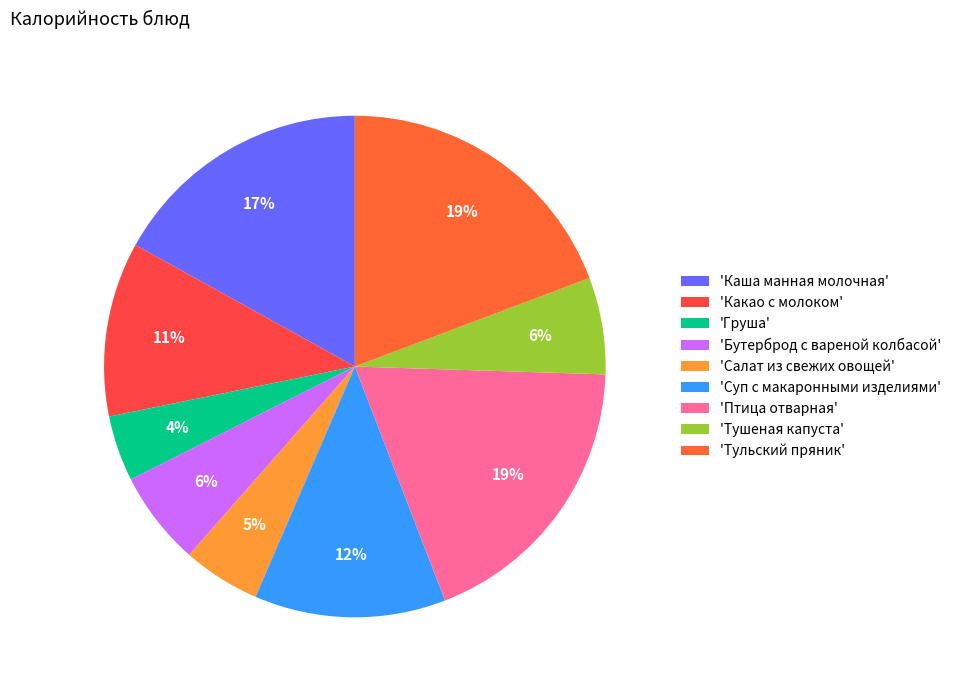

How many segments does this pie chart have?

9